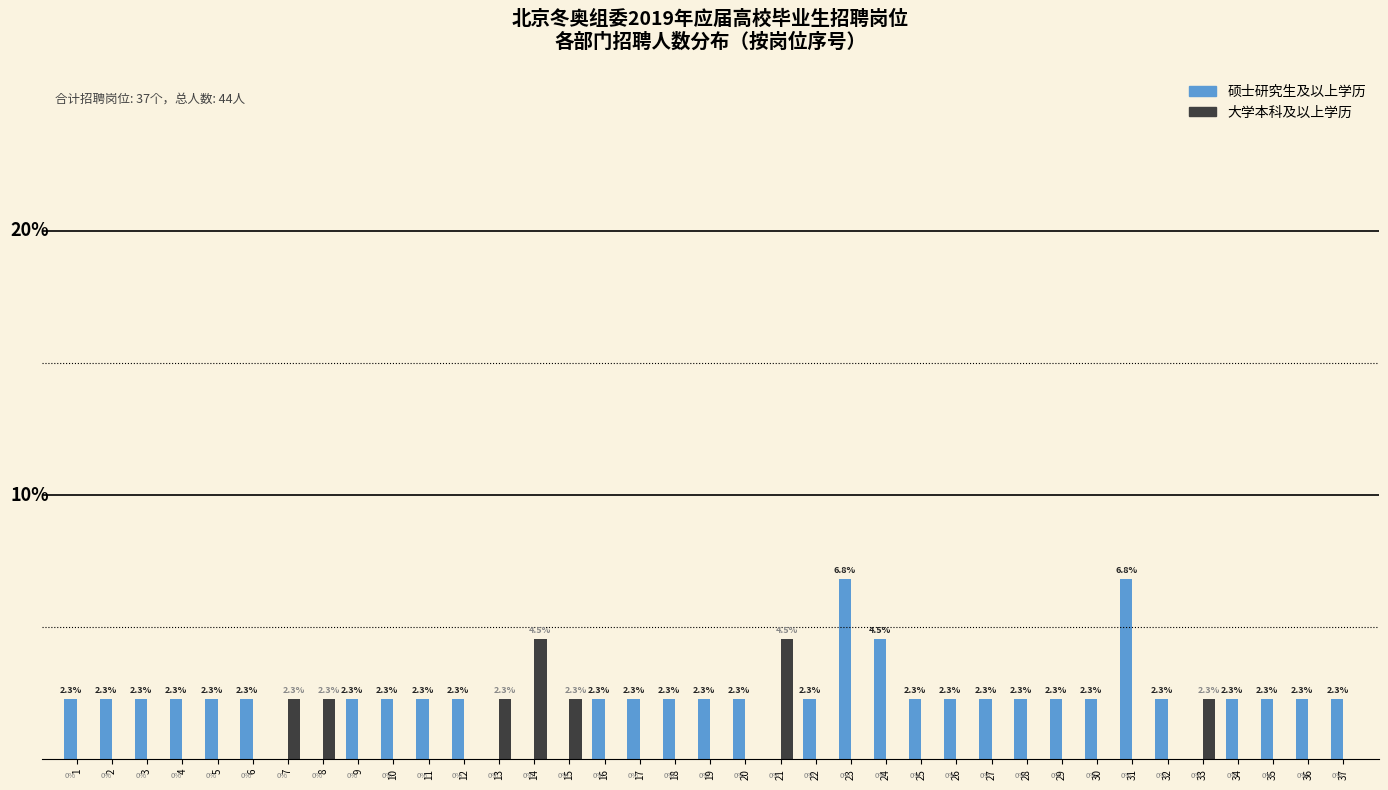

Is the value of 硕士研究生及以上学历 at 16 greater than the value of 大学本科及以上学历 at 20?

Yes